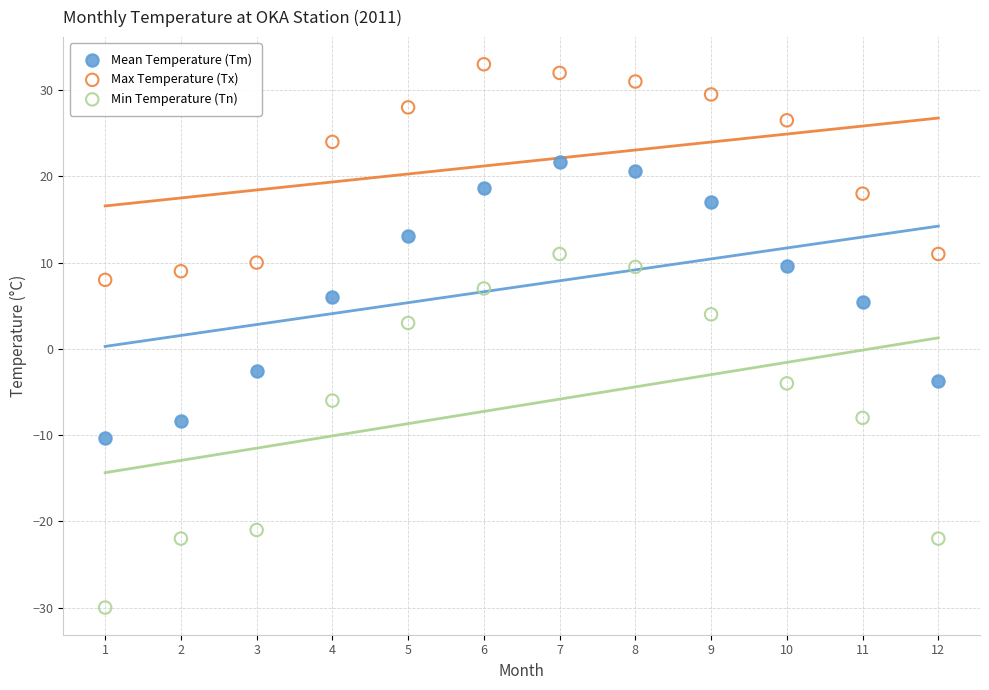

Which series reaches the maximum Y coordinate?

Max Temperature (Tx)